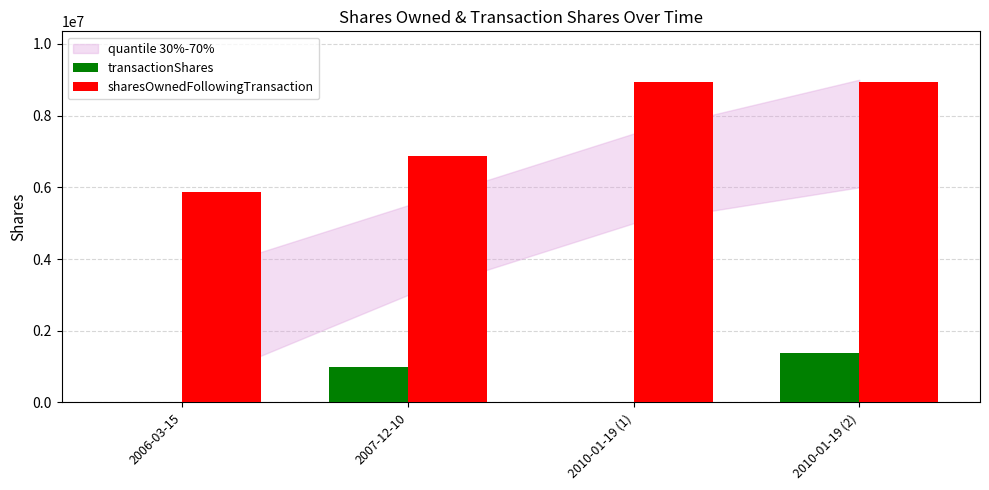

Which series changed the most between 2006-03-15 and 2010-01-19 (2)?

sharesOwnedFollowingTransaction